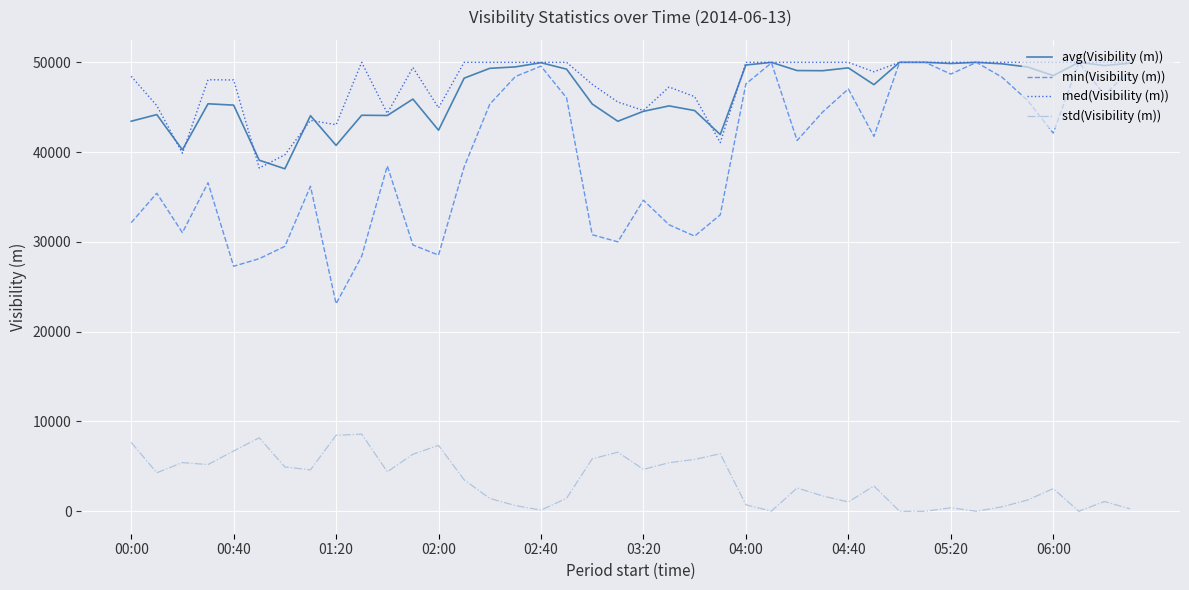

What is the lowest value of the avg(Visibility (m)) series?

38142